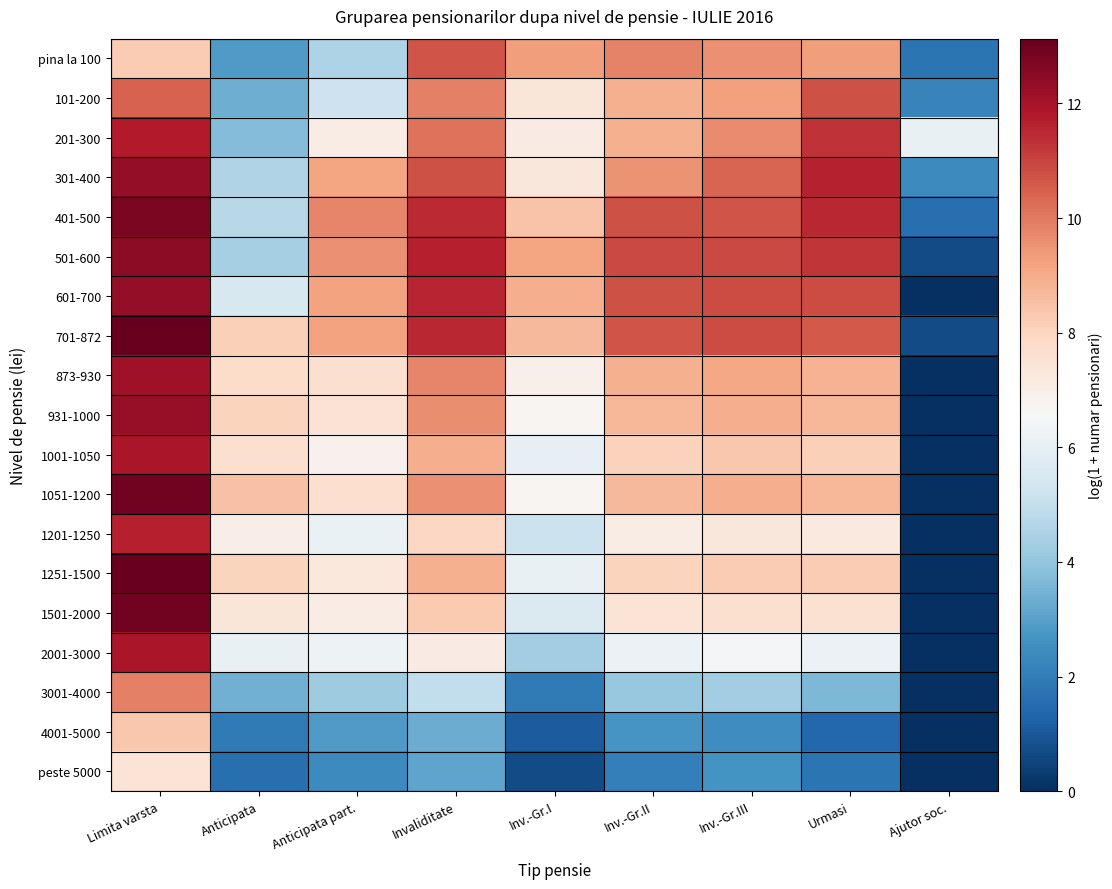

Rank the series at Urmasi from highest to lowest value.

301-400, 401-500, 201-300, 501-600, 601-700, 101-200, 701-872, pina la 100, 873-930, 1051-1200, 931-1000, 1251-1500, 1001-1050, 1501-2000, 1201-1250, 2001-3000, 3001-4000, peste 5000, 4001-5000